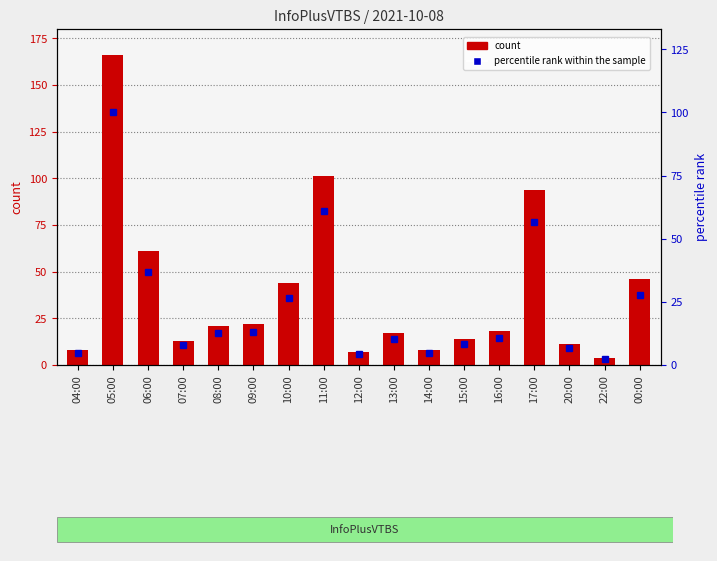

Reading left to right, what are all the values shown in this chart?

count: 04:00=8.0	05:00=166.0	06:00=61.0	07:00=13.0	08:00=21.0	09:00=22.0	10:00=44.0	11:00=101.0	12:00=7.0	13:00=17.0	14:00=8.0	15:00=14.0	16:00=18.0	17:00=94.0	20:00=11.0	22:00=4.0	00:00=46.0
percentile rank within the sample: 04:00=4.8	05:00=100.0	06:00=36.7	07:00=7.8	08:00=12.7	09:00=13.3	10:00=26.5	11:00=60.8	12:00=4.2	13:00=10.2	14:00=4.8	15:00=8.4	16:00=10.8	17:00=56.6	20:00=6.6	22:00=2.4	00:00=27.7